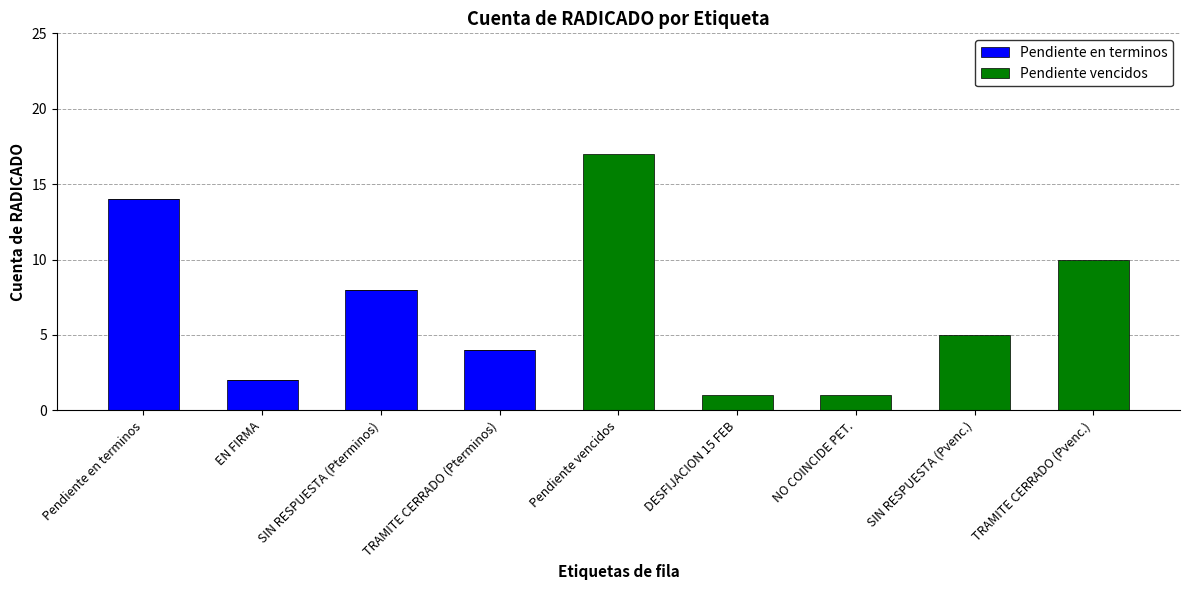

What is the total value across all series at Pendiente vencidos?

17